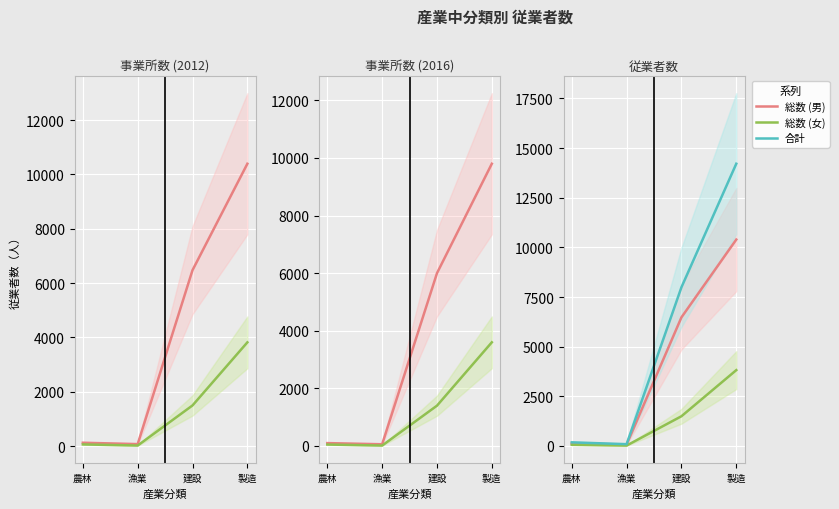

At 漁業, list the series in order from largest to smallest.

合計, 総数 (男), 総数 (女)